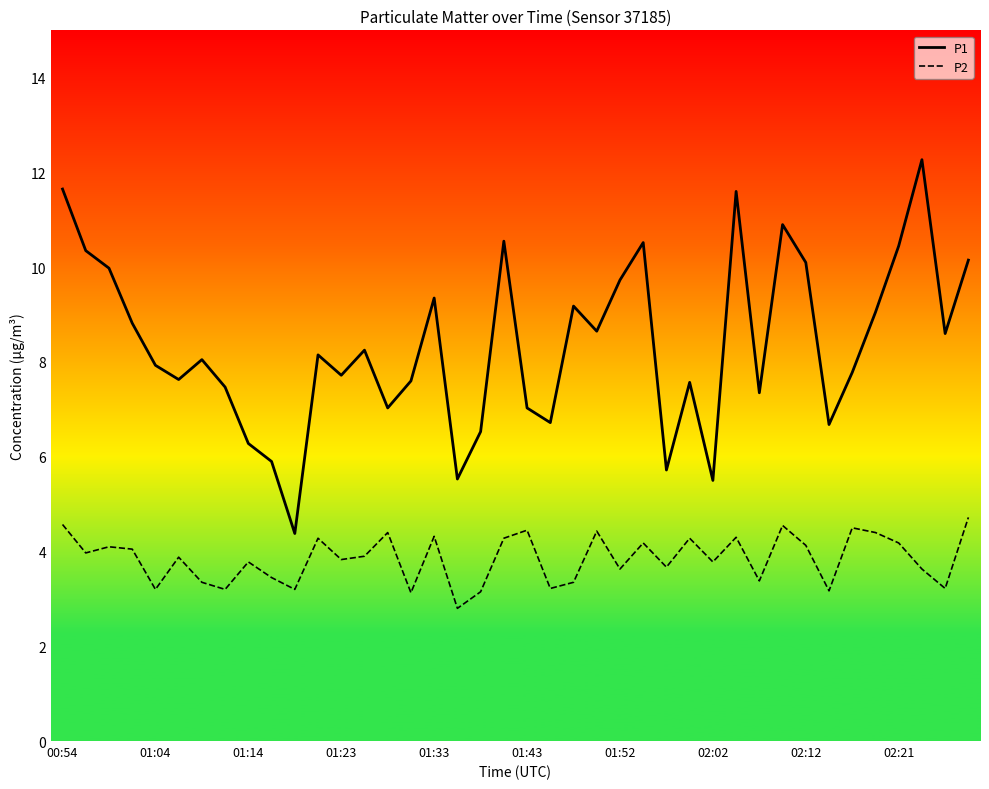

What is the smallest value displayed?

2.8